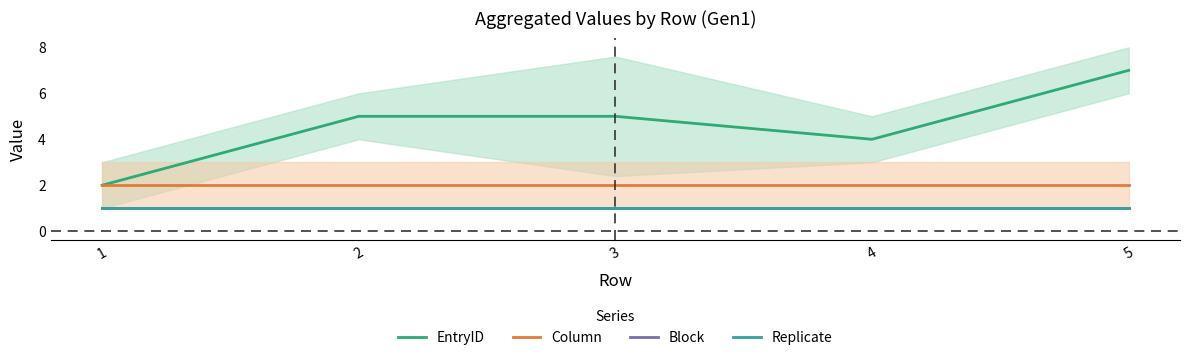

List the labels in order of Column value, smallest first.

1, 2, 3, 4, 5